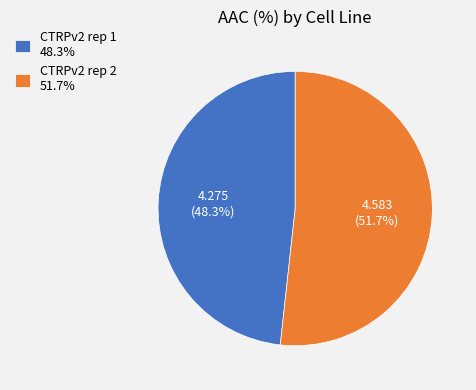

The CTRPv2 rep 1 slice represents 48% of the pie. True or false?

True